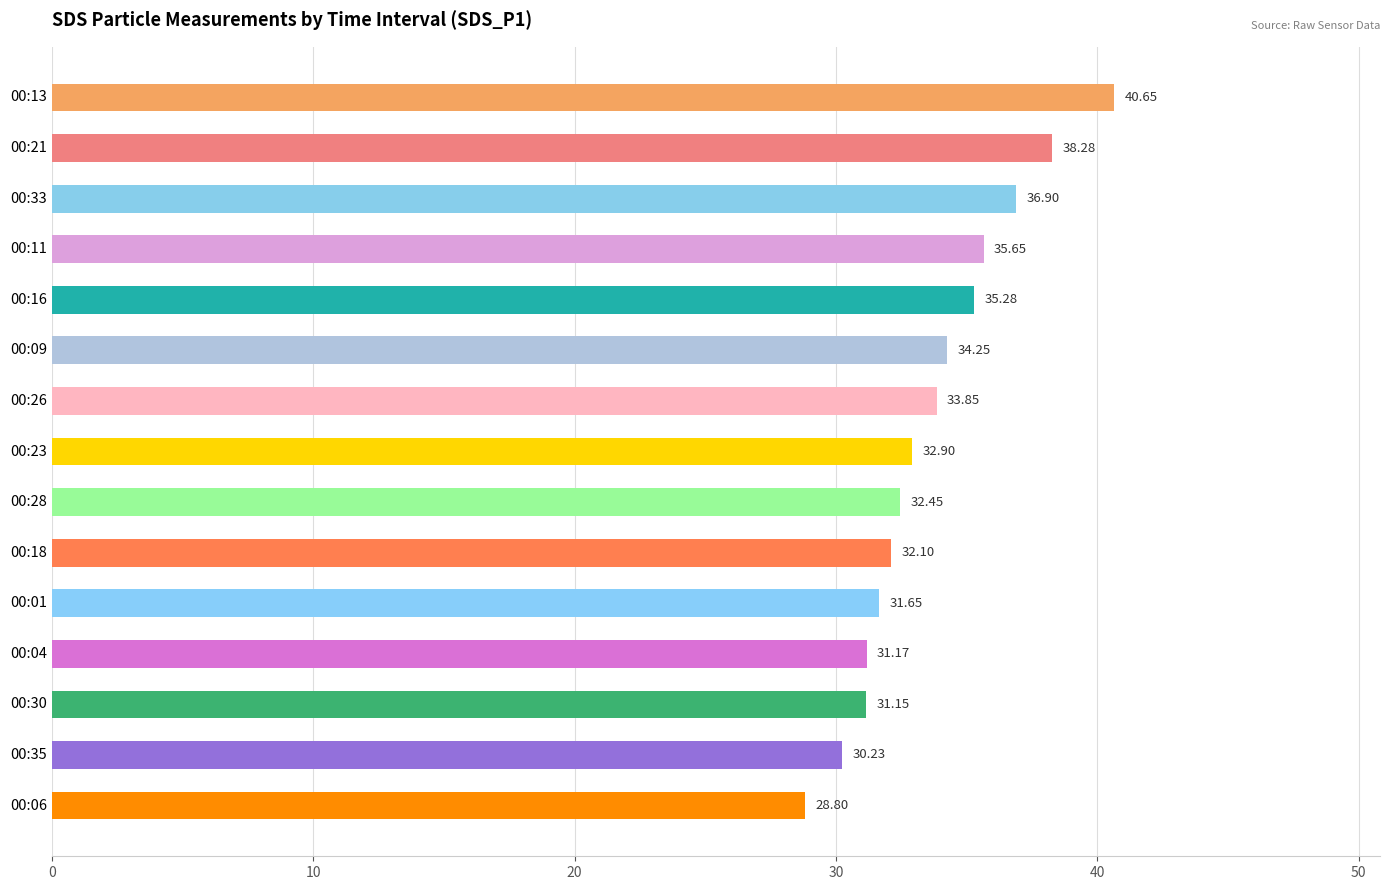

Rank the categories by value from highest to lowest.

00:13, 00:21, 00:33, 00:11, 00:16, 00:09, 00:26, 00:23, 00:28, 00:18, 00:01, 00:04, 00:30, 00:35, 00:06